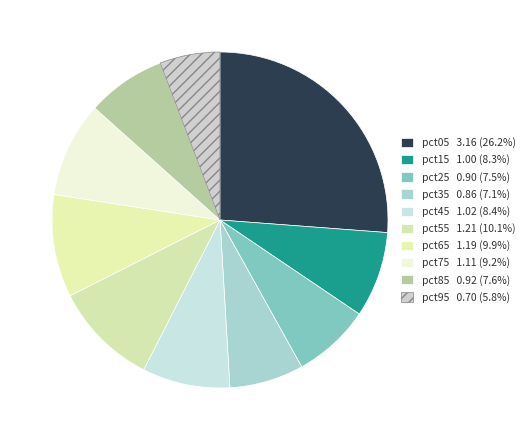

Which slice is the largest?

pct05